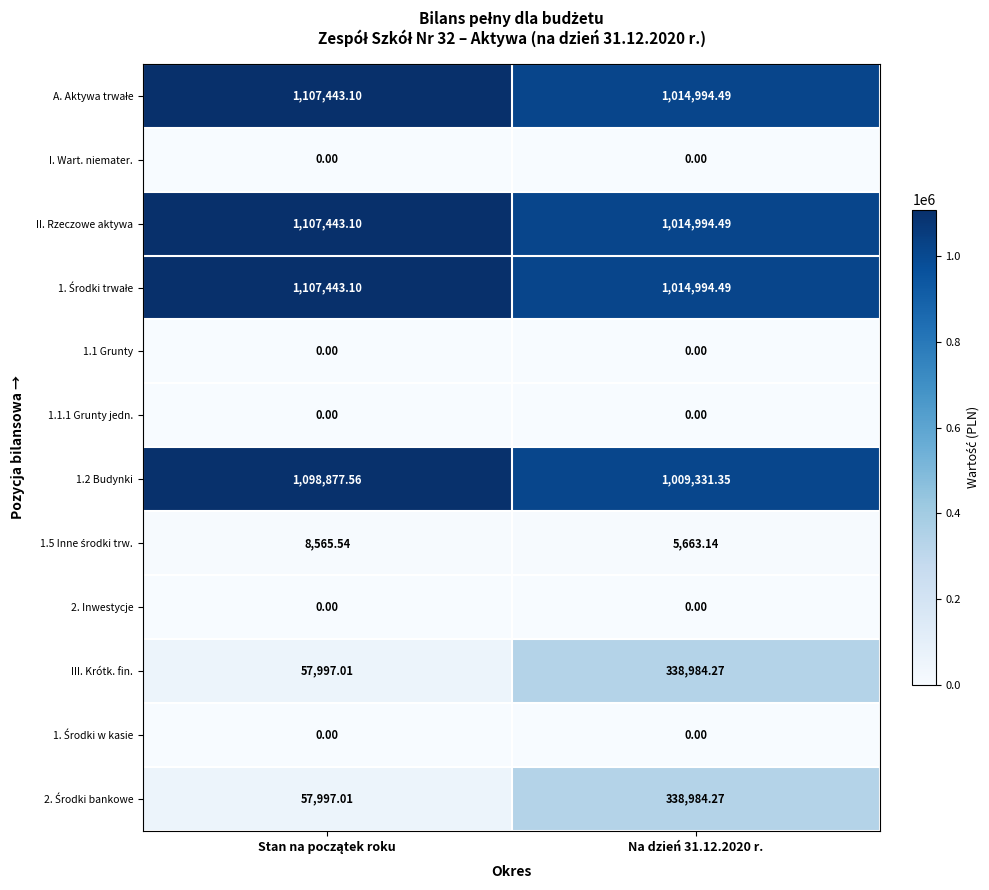

What is the difference between the highest and lowest values at Na dzień 31.12.2020 r.?

1014994.5